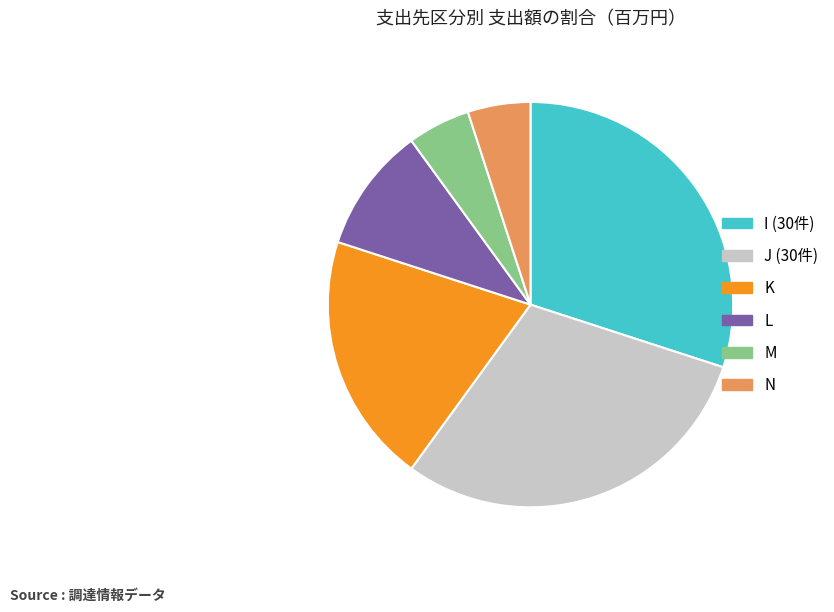

The K slice represents 20% of the pie. True or false?

True